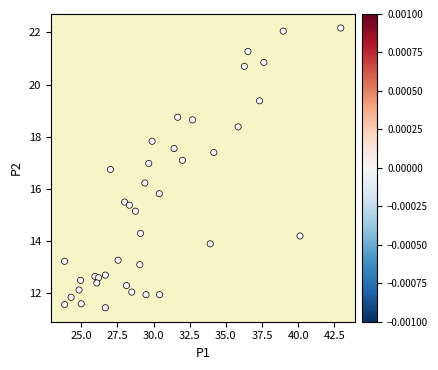

What is the range of X values (max minus min)?

19.1